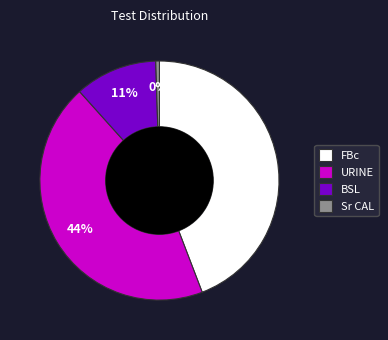

What percentage is the BSL slice, to the nearest percent?

11%